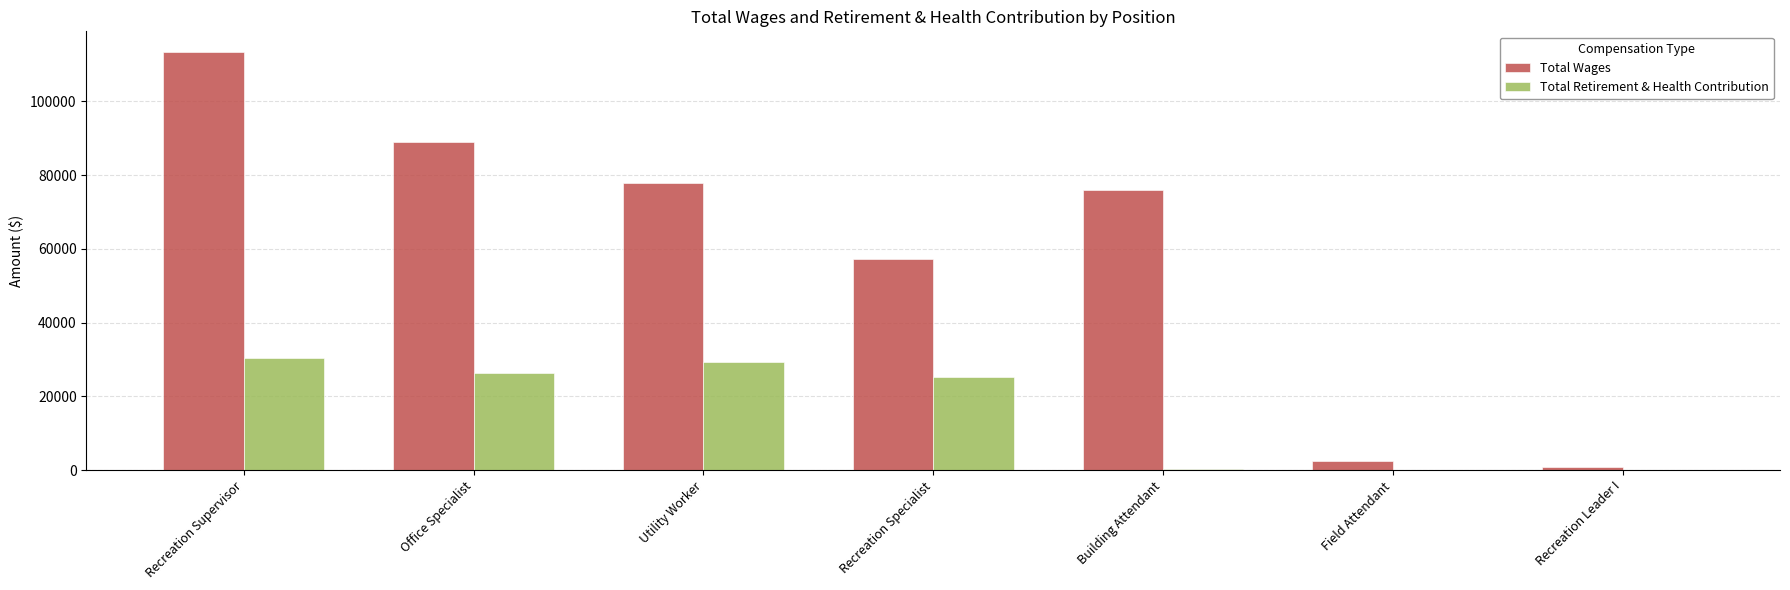

Which series changed the most between Recreation Specialist and Field Attendant?

Total Wages